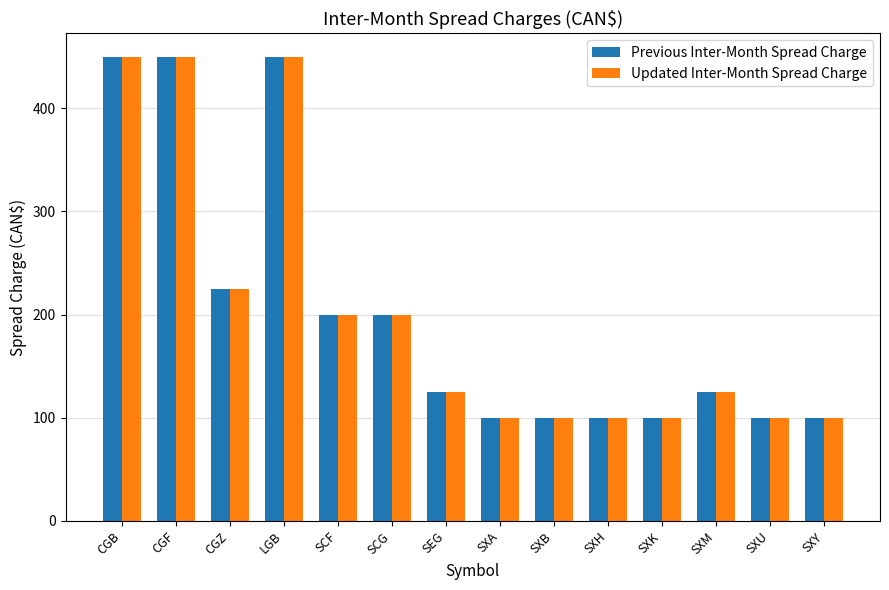

How many values in the Updated Inter-Month Spread Charge series are below 125?

6